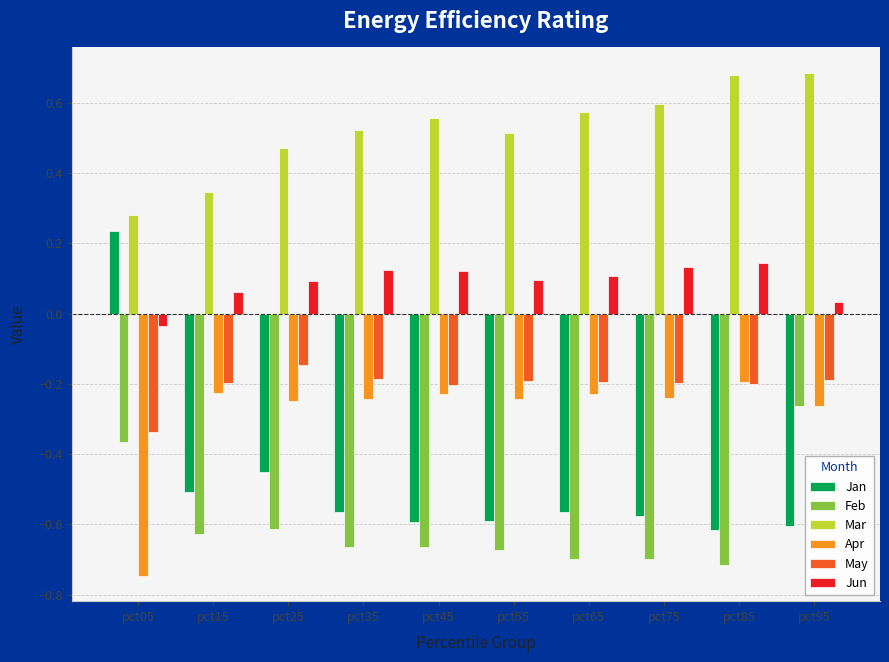

How many bars are there in each group?

6